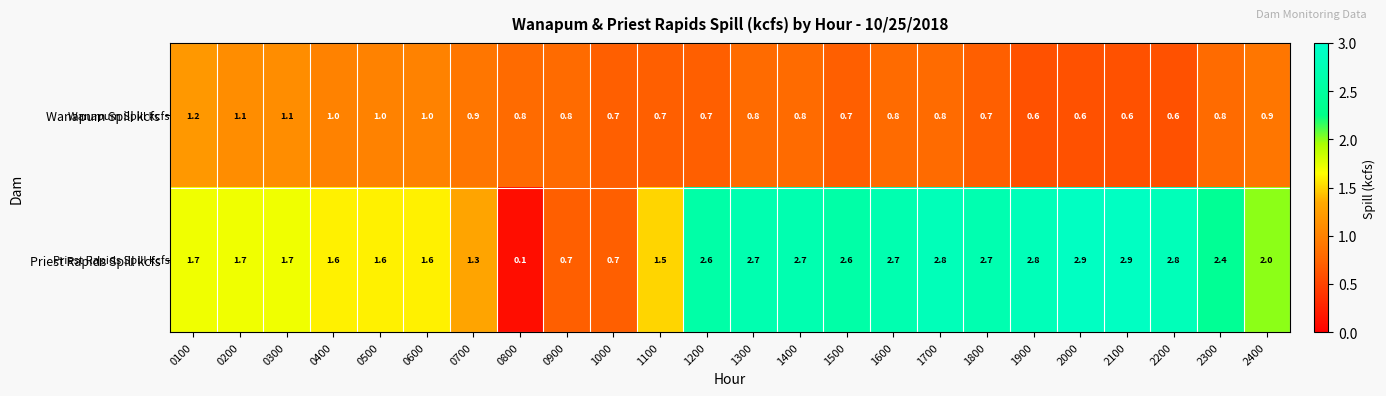

Between 0700 and 2000, which series saw the biggest shift?

Priest Rapids Spill kcfs